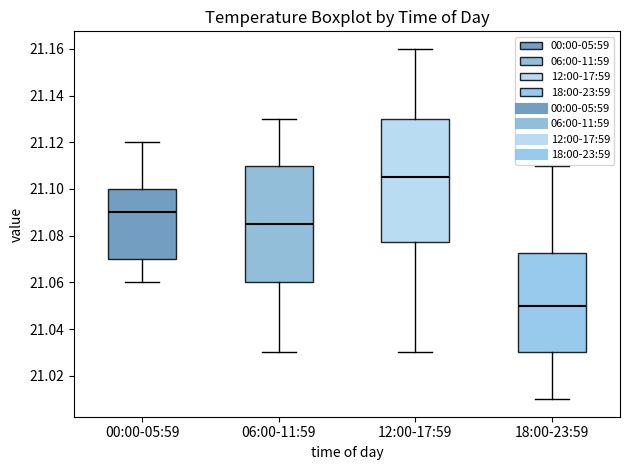

Reading left to right, transcribe this box plot: for each box, give where its median line is, the range the box spans, and where its two whiskers end, as read against the y-axis. The values are not printed on the chart, so give them approximately, as read against the axis.

00:00-05:59: median 21.090, box 21.070 to 21.100, whiskers 21.060 to 21.120
06:00-11:59: median 21.086, box 21.060 to 21.110, whiskers 21.030 to 21.130
12:00-17:59: median 21.106, box 21.078 to 21.130, whiskers 21.030 to 21.160
18:00-23:59: median 21.050, box 21.030 to 21.072, whiskers 21.010 to 21.110